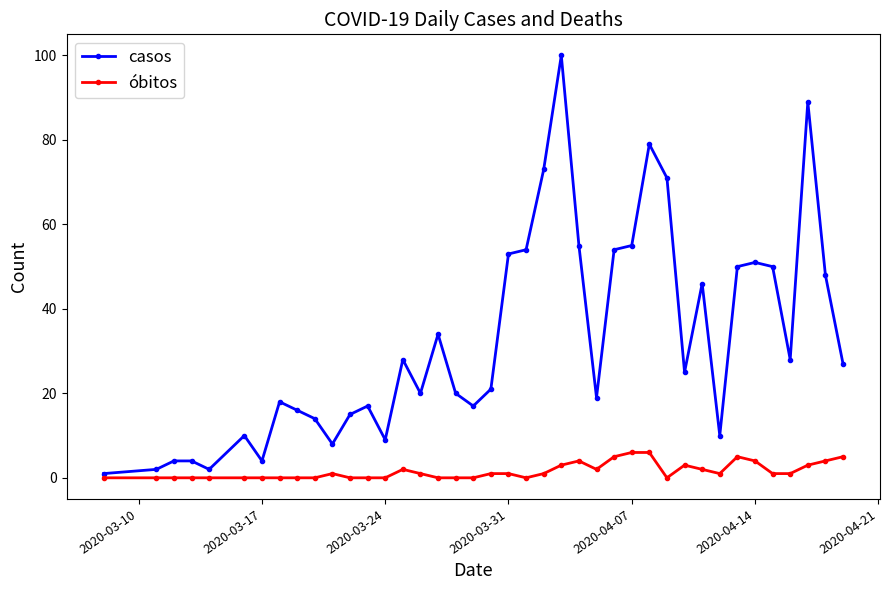

Count the óbitos values in the range 0 to 3.

32